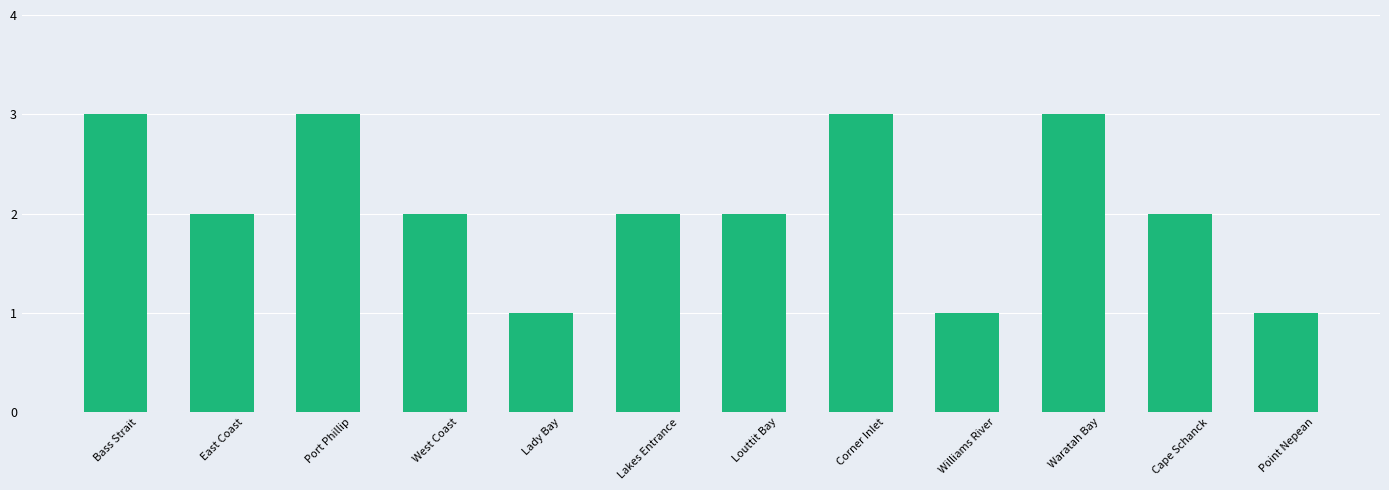

What is the value of the 7th bar from the left?

2